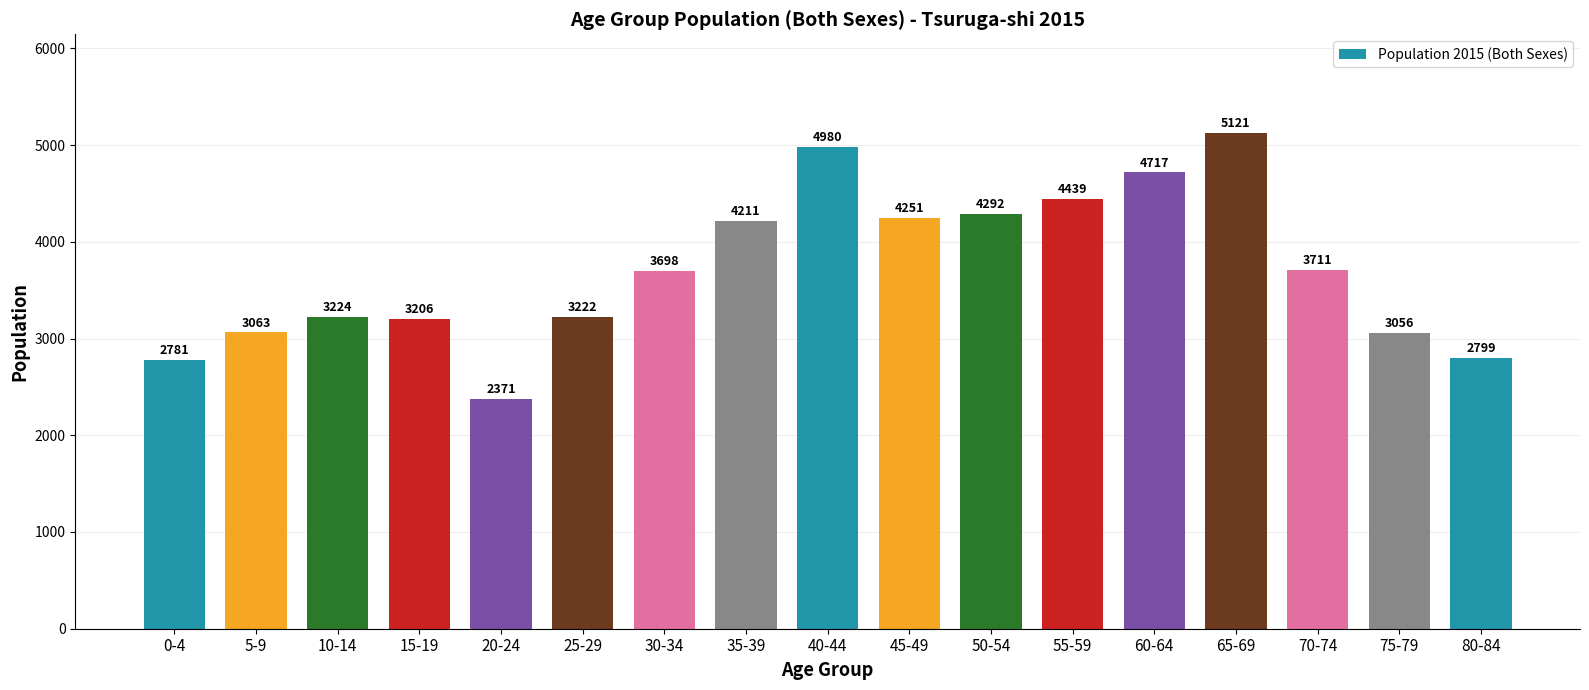

Reading left to right, what are all the values shown in this chart?

2781	3063	3224	3206	2371	3222	3698	4211	4980	4251	4292	4439	4717	5121	3711	3056	2799